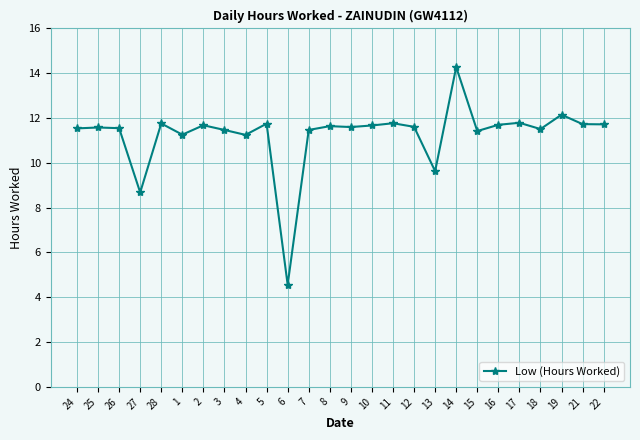

True or false: the data has more than 2 interior local peaks.

True